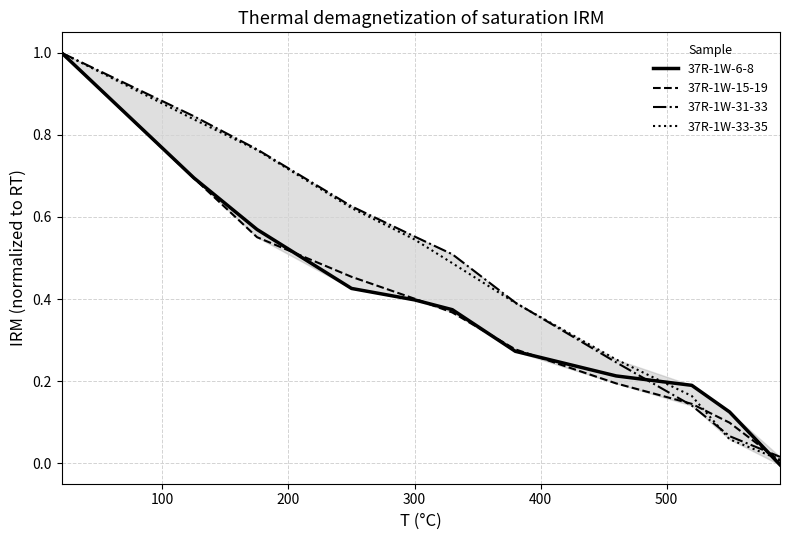

What is the greatest value displayed?

1.0